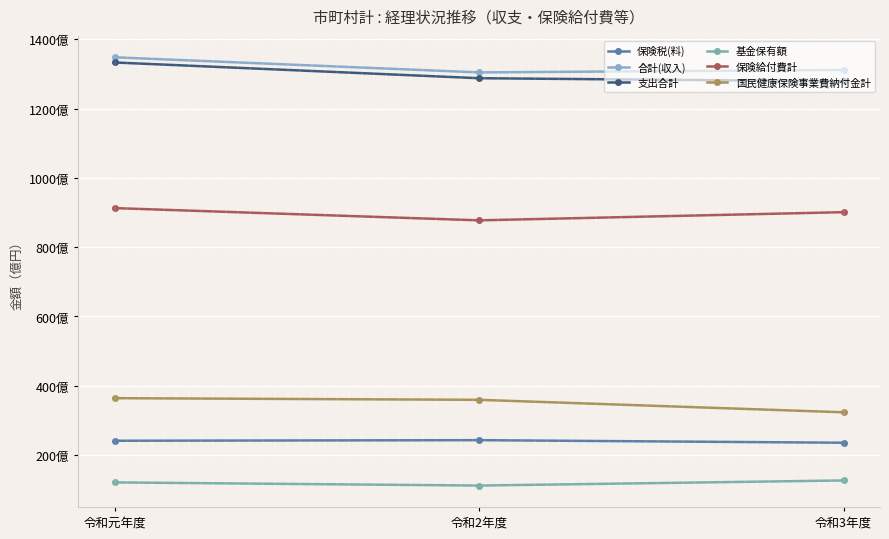

What are all the series names shown in the legend?

保険税(料), 合計(収入), 支出合計, 基金保有額, 保険給付費計, 国民健康保険事業費納付金計